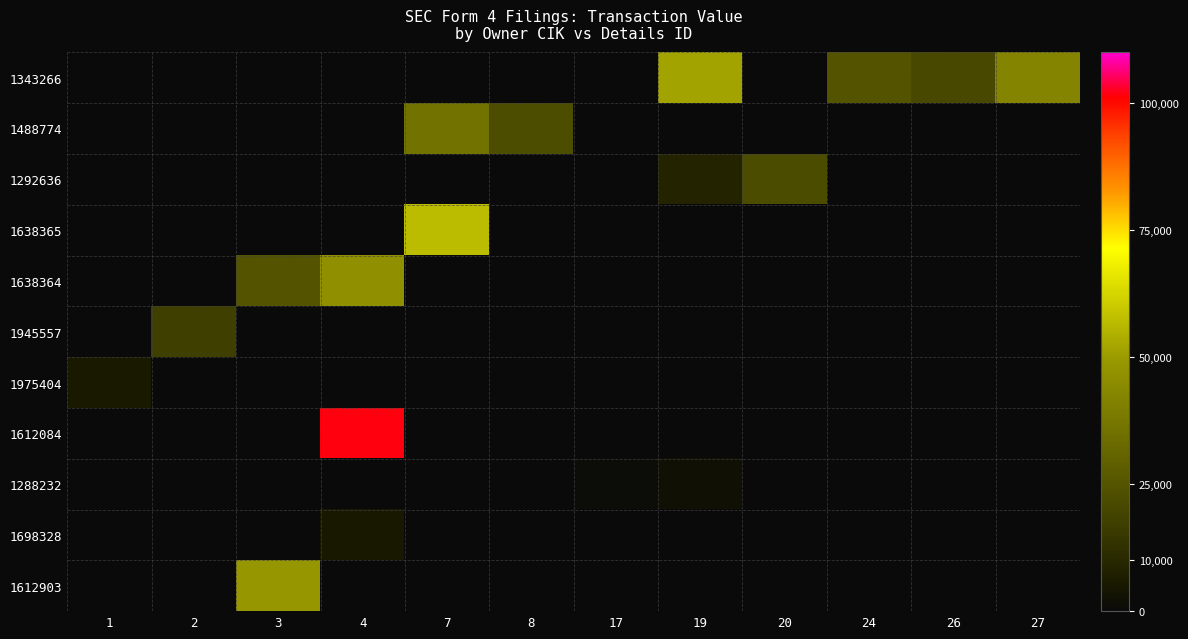

What is the greatest value displayed?

101751.0